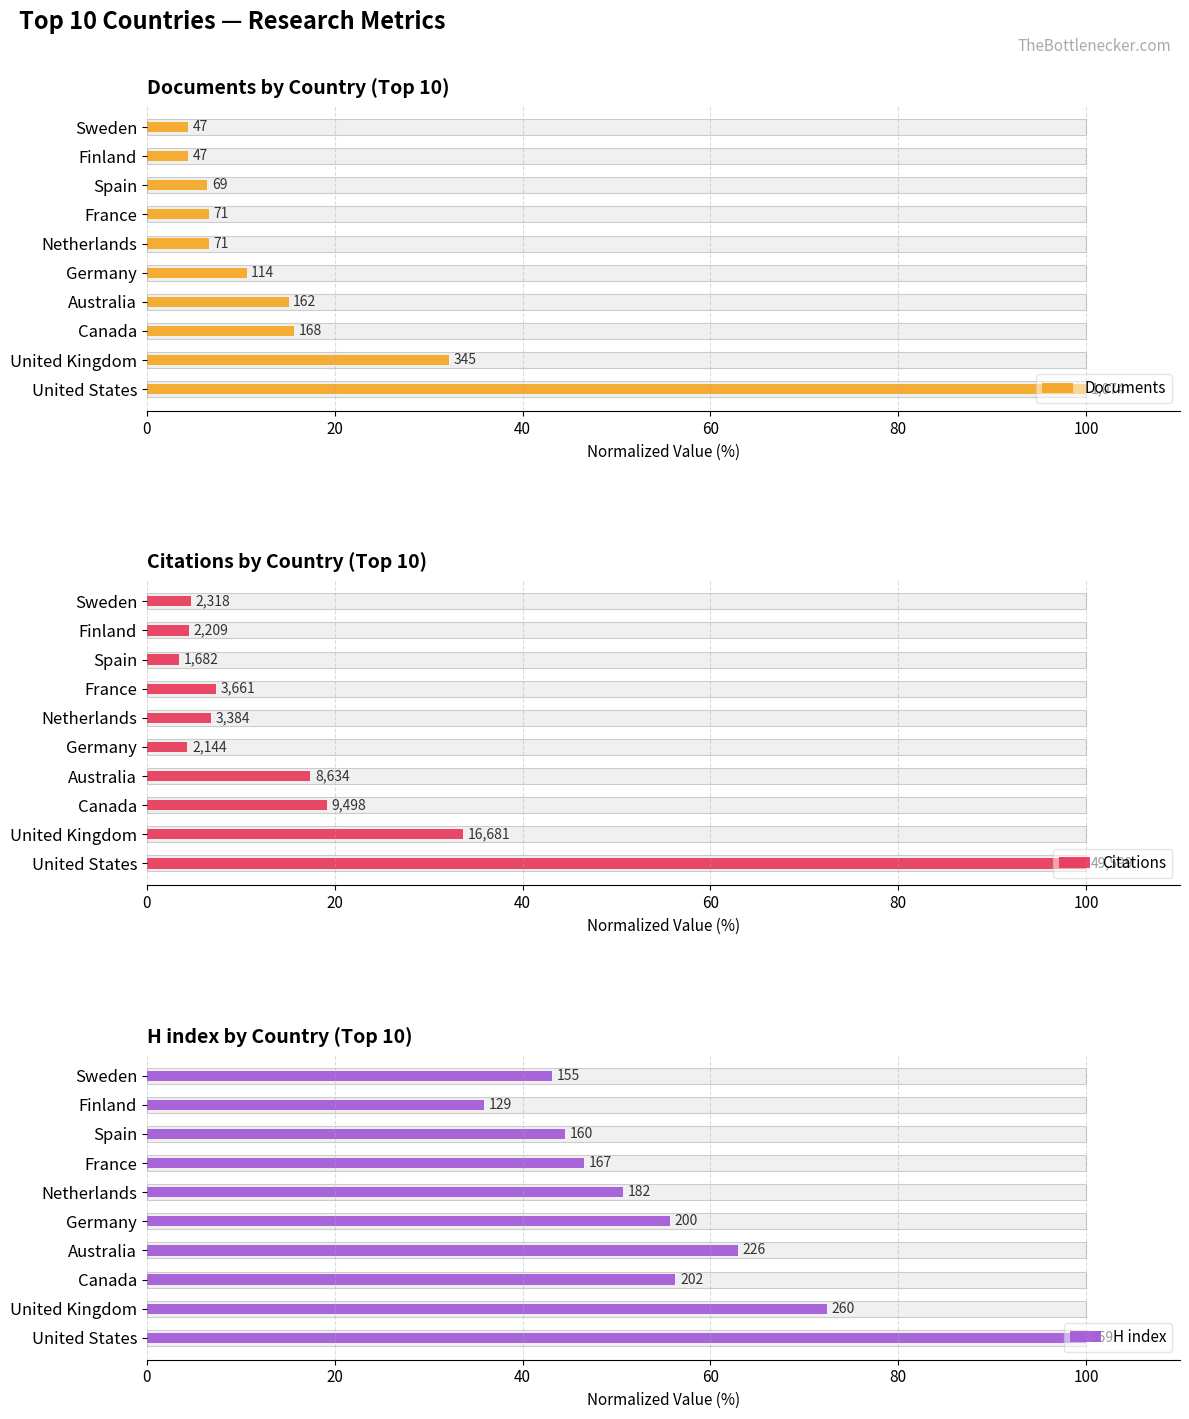

Is it true that H index equals 10.4 at France?

False